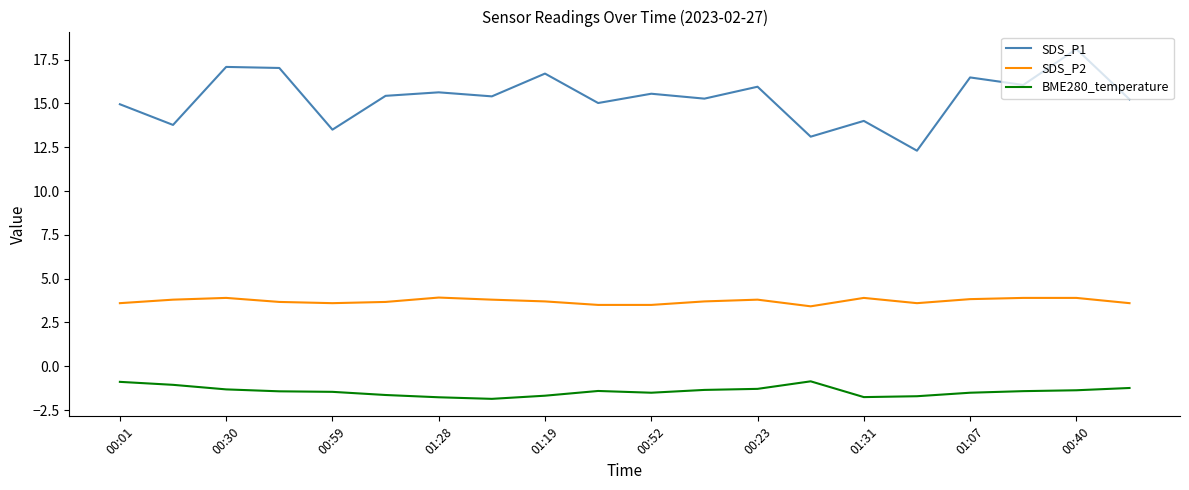

What is the difference between the maximum and second lowest values in the SDS_P1 series?

5.0